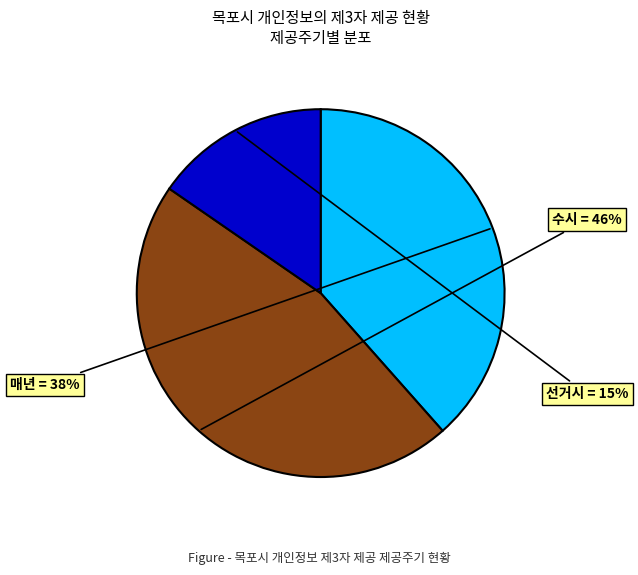

Which has a higher value, 수시 or 선거시?

수시